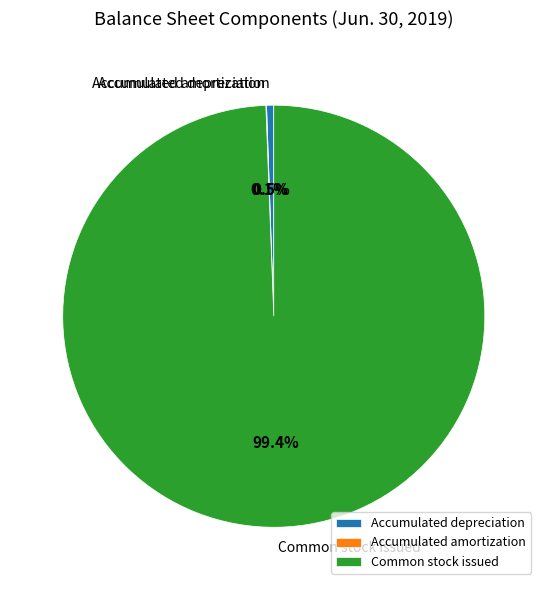

What is the largest slice in the pie chart?

Common stock issued